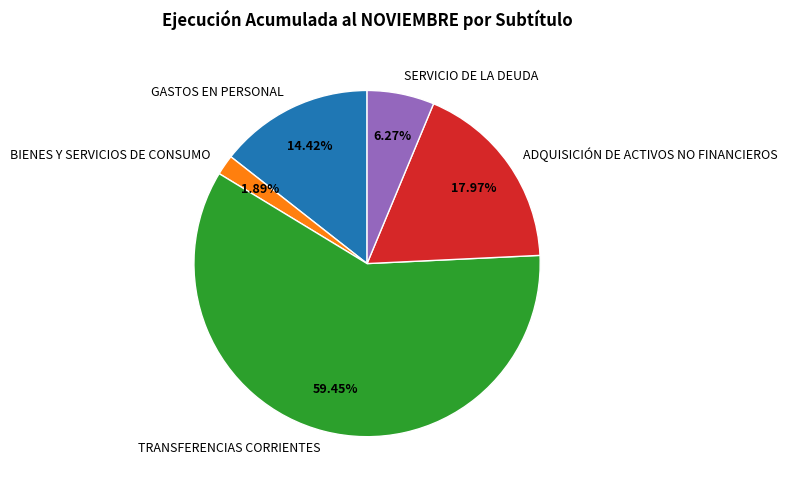

Which slice is the largest?

TRANSFERENCIAS CORRIENTES